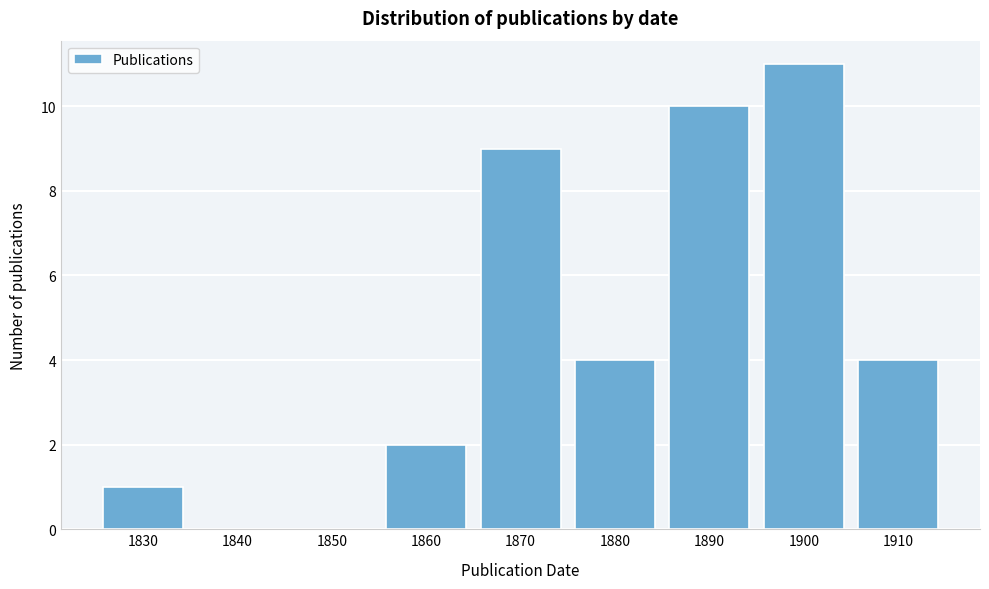

Reading left to right, extract all data points from this chart.

1830=1	1840=0	1850=0	1860=2	1870=9	1880=4	1890=10	1900=11	1910=4